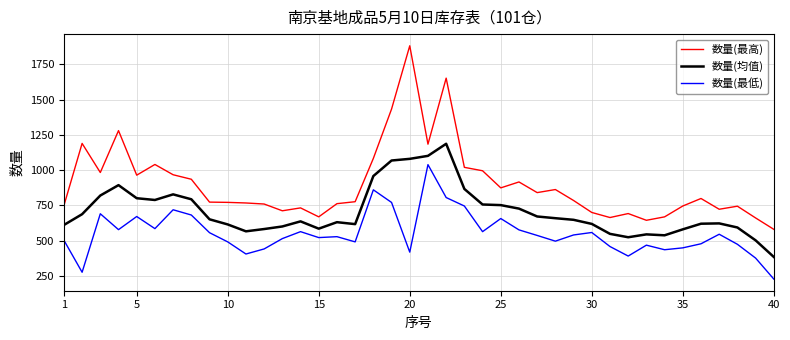

True or false: 数量(最低) and 数量(均值) cross at least once.

False